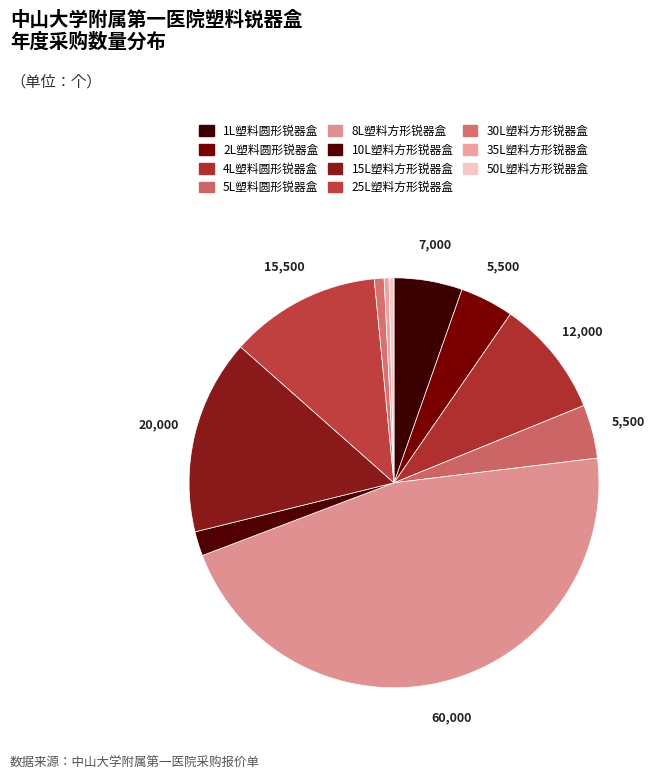

True or false: 8L塑料方形锐器盒 accounts for 33% of the total.

False